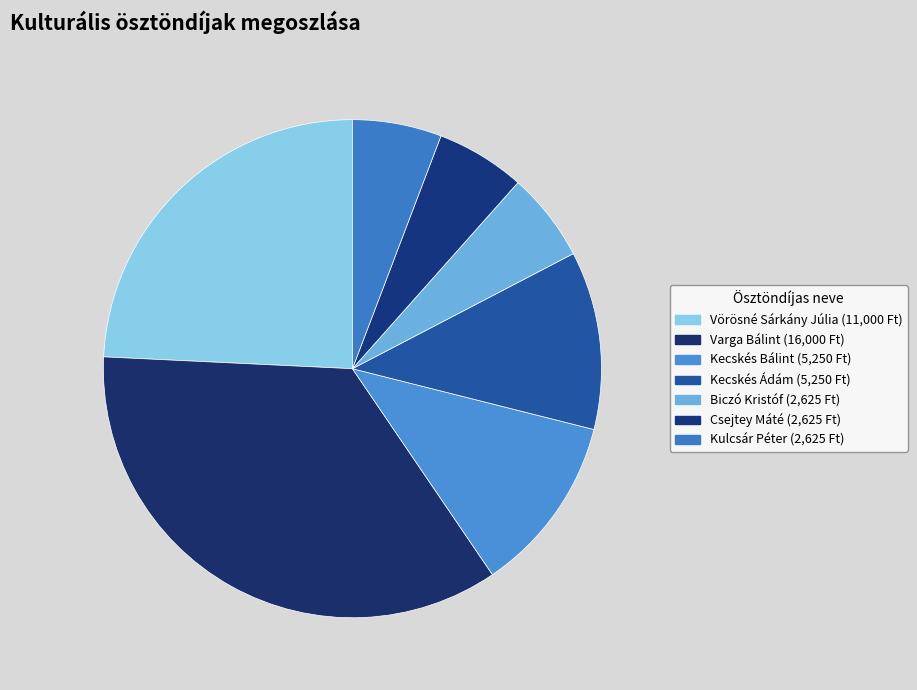

To the nearest percent, what portion does Biczó Kristóf represent?

6%